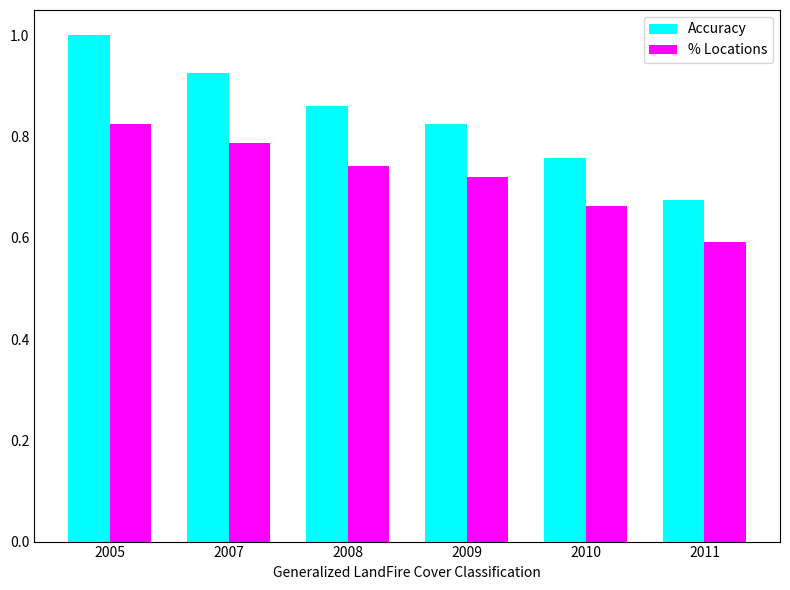

What is the sum of the % Locations values at 2005 and 2008?

1.6